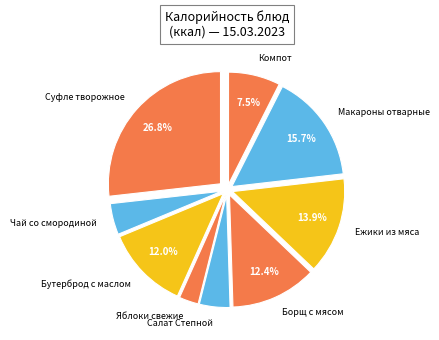

Do Борщ с мясом and Ежики из мяса together represent more than half of the pie?

No